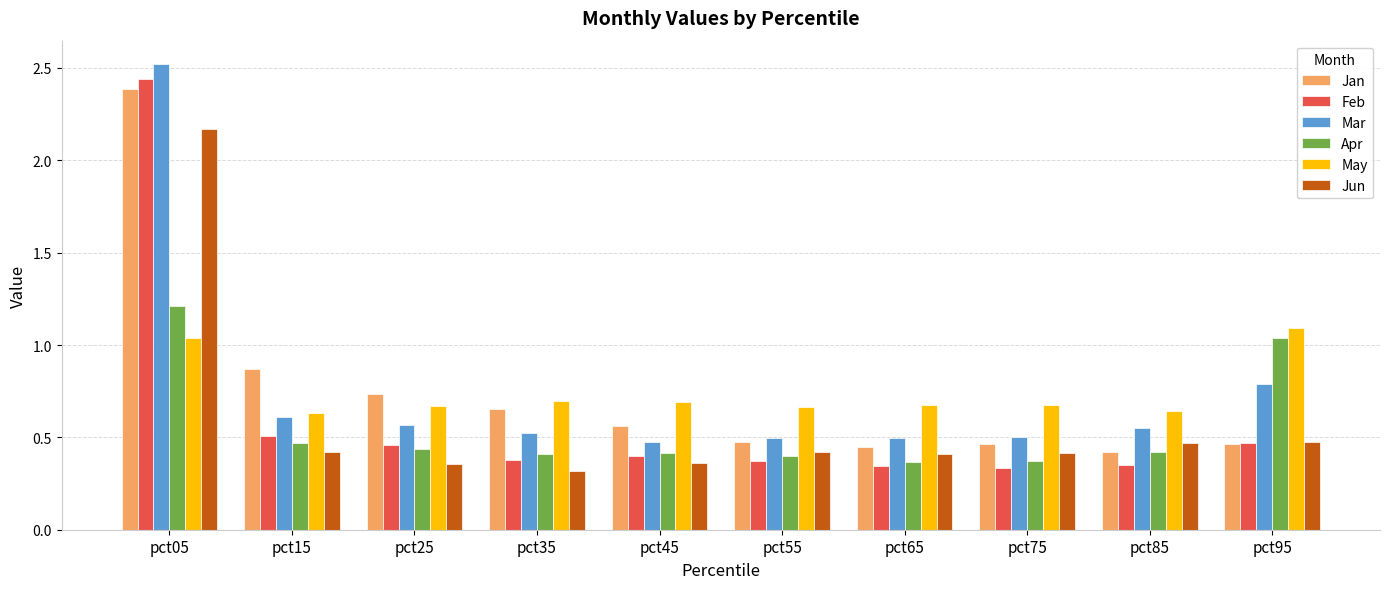

How many series are shown in this chart?

6